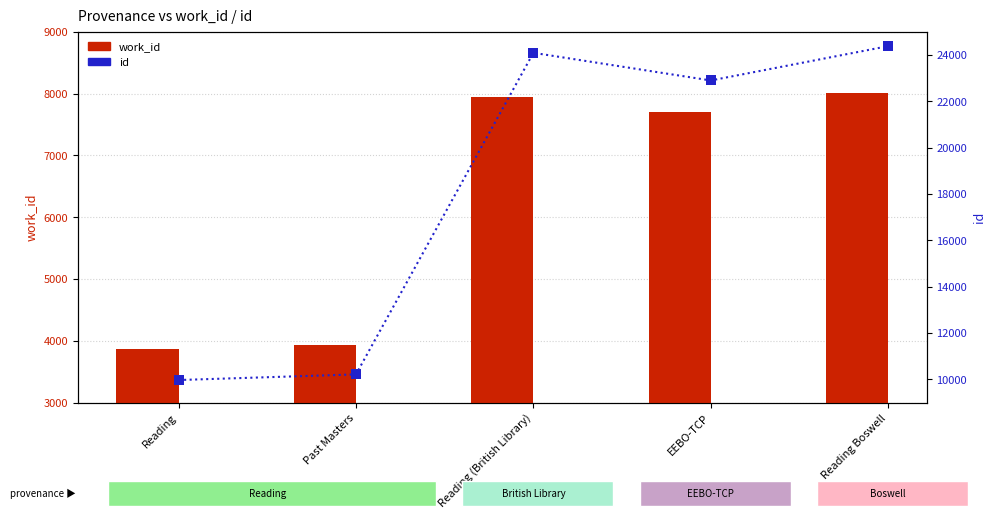

At how many categories does at least one series exceed 15290?

3